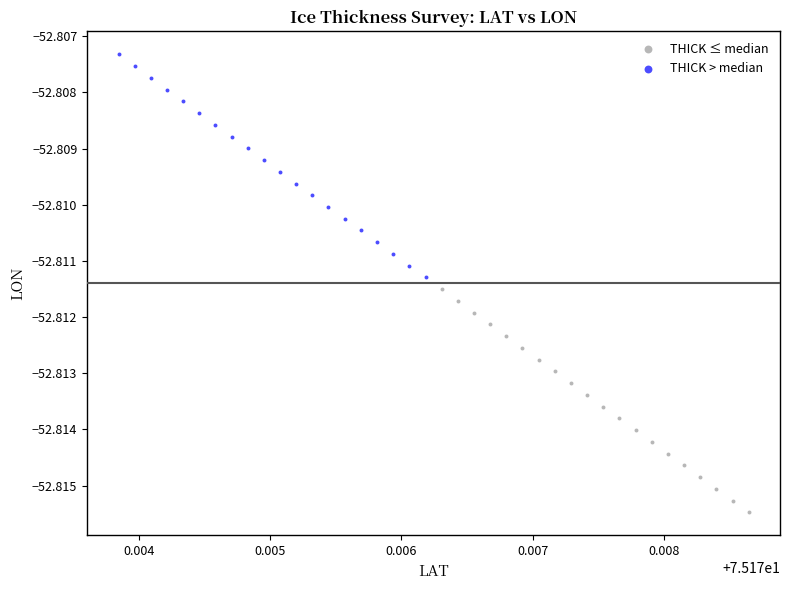

Which series contains the lowest Y value?

THICK ≤ median